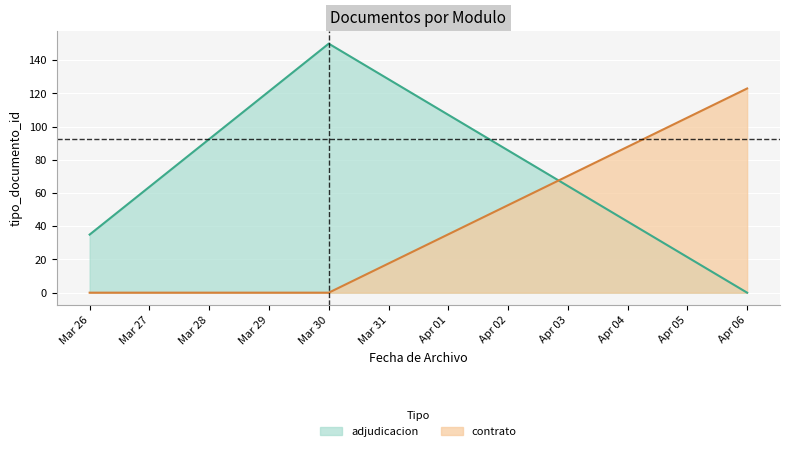

Read the adjudicacion value at Mar 30, to the nearest 50.

150